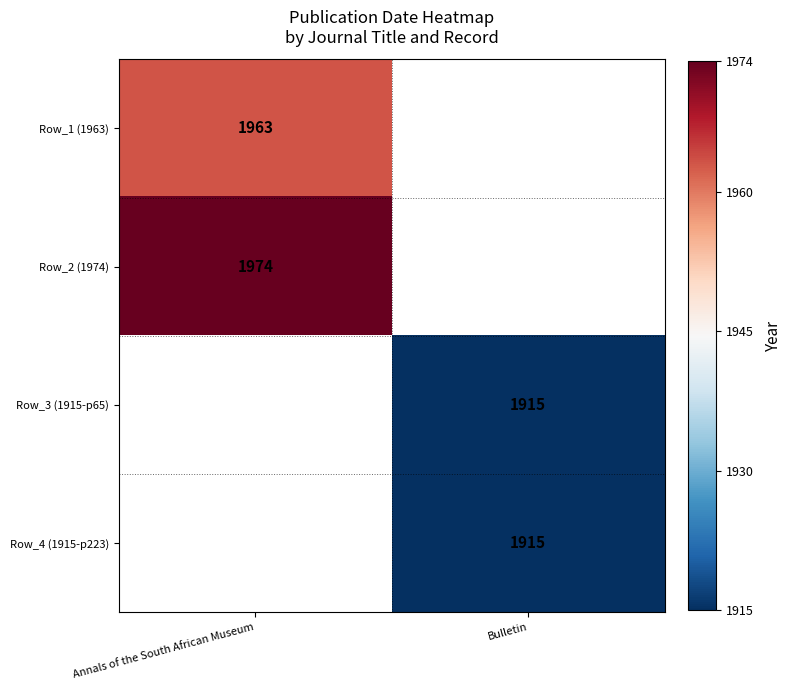

What is the minimum value shown in the chart?

1915.0